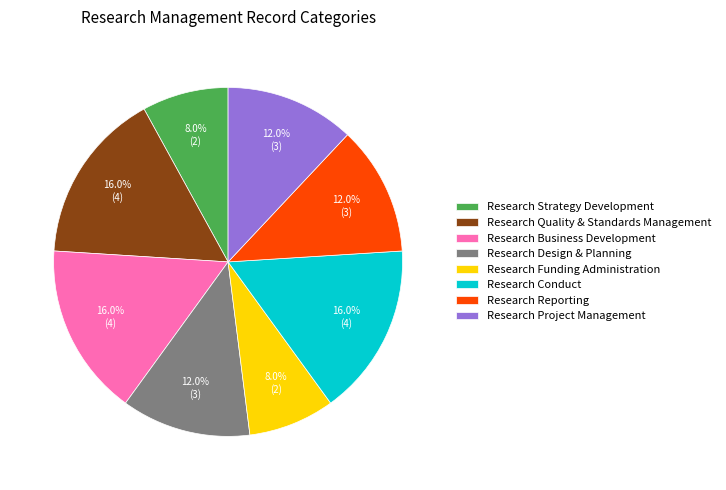

To the nearest percent, what portion does Research Quality & Standards Management represent?

16%